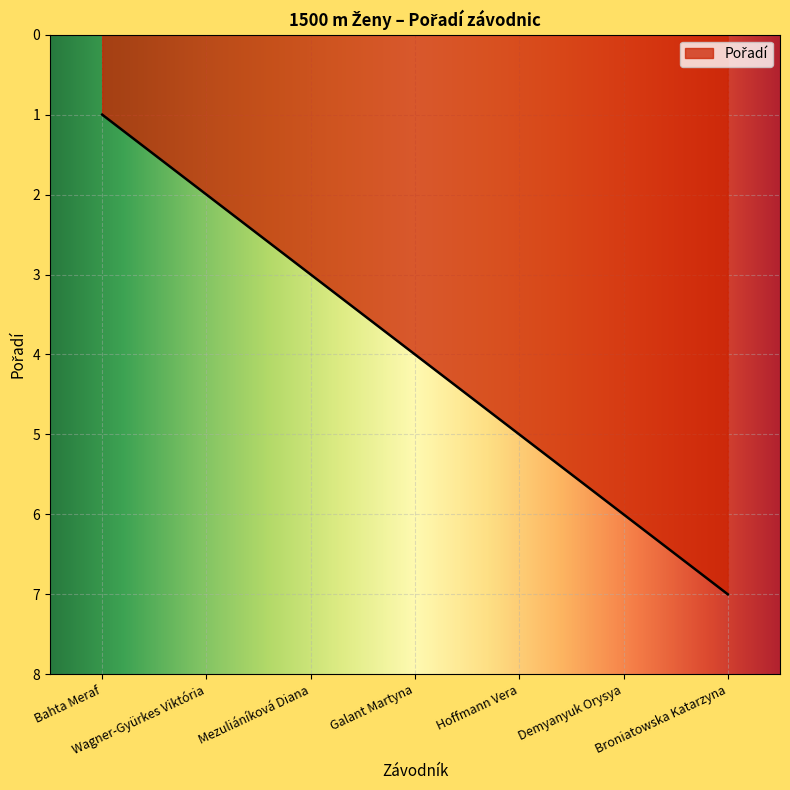

What is the maximum value shown in the chart?

7